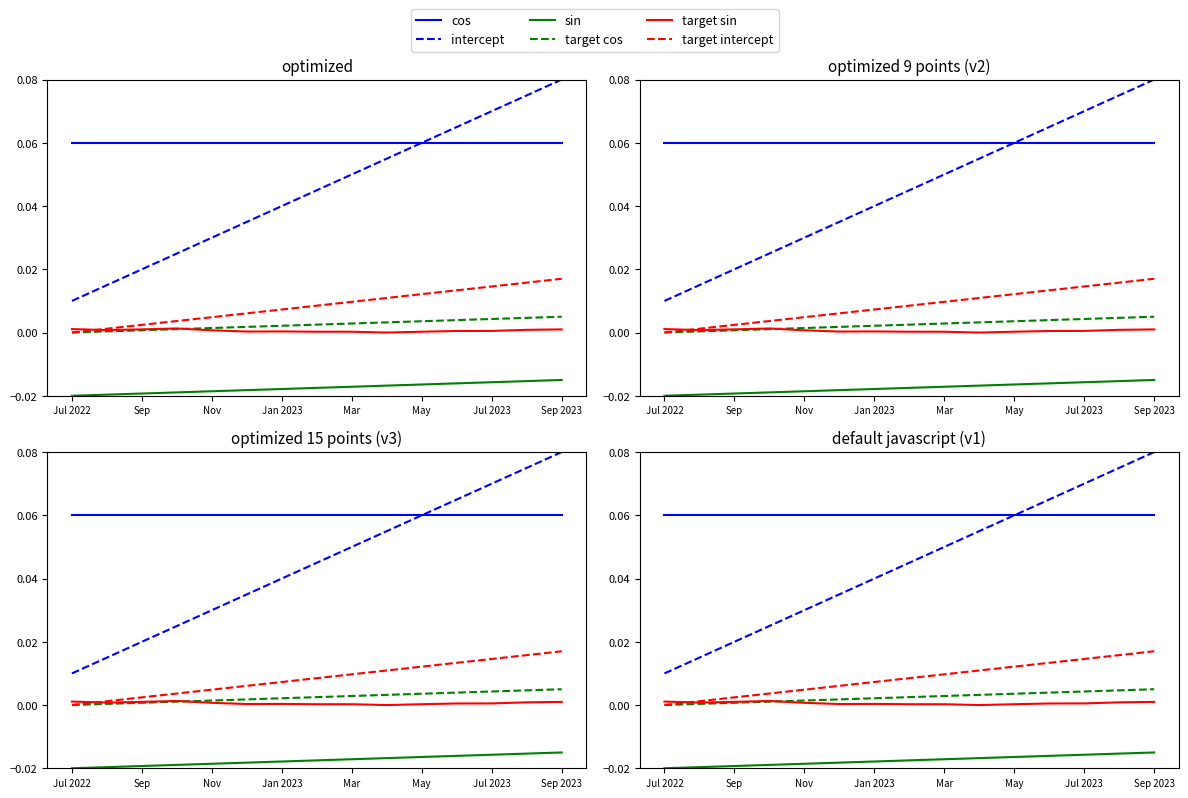

What is the difference between the maximum and second lowest values in the intercept series?

0.1